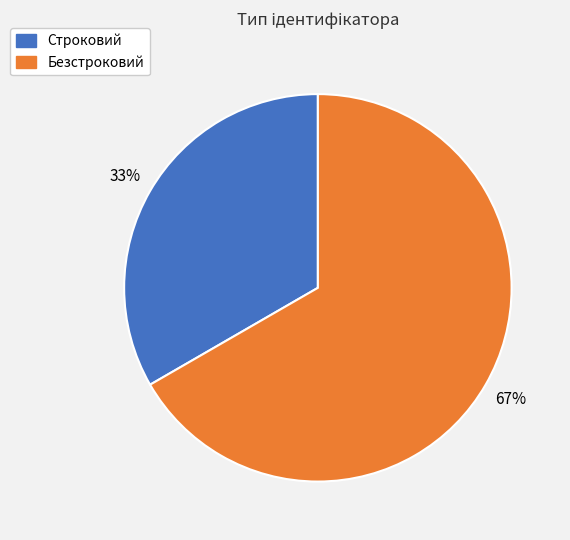

Combined, do Безстроковий and Строковий account for over 50%?

Yes